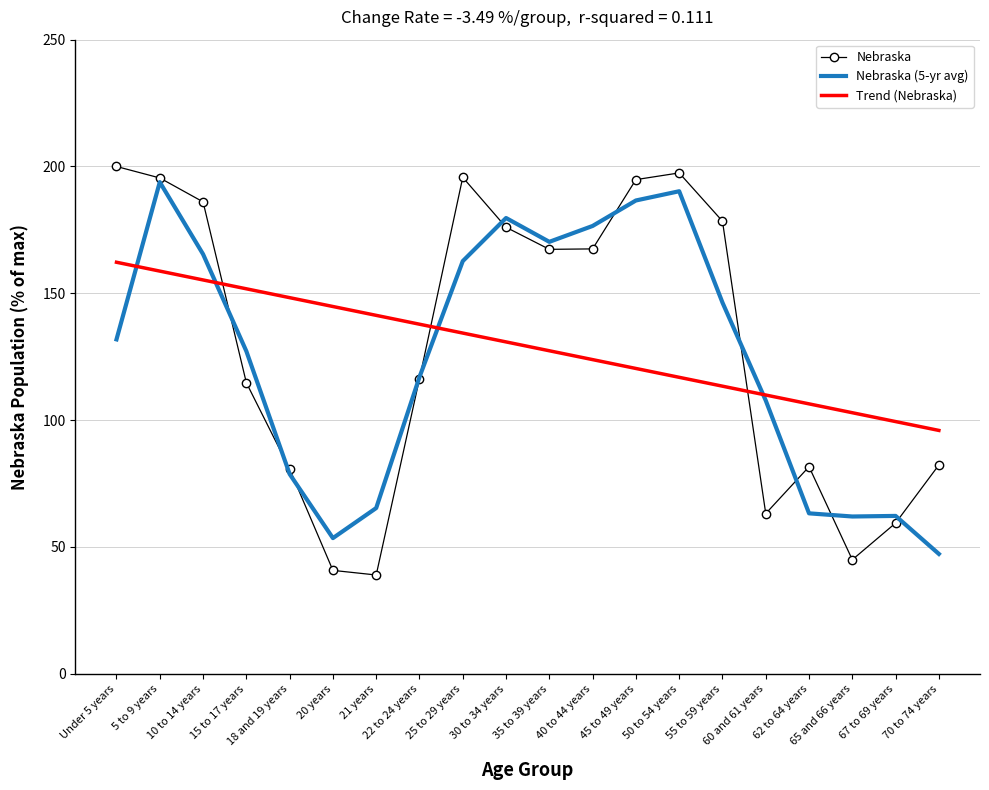

Which series has the largest range (max minus min)?

Nebraska